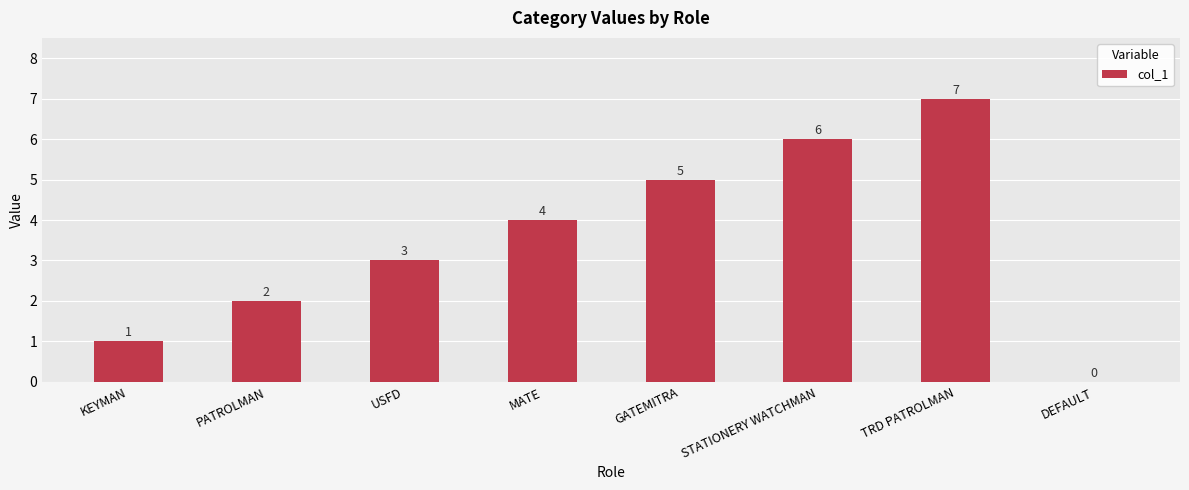

The value at TRD PATROLMAN is 7. True or false?

True